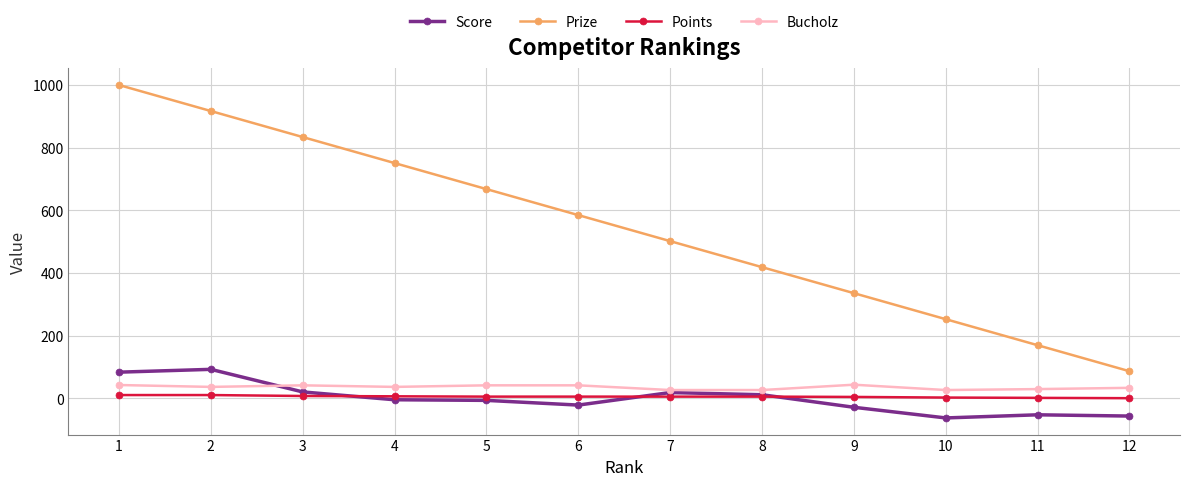

Which series has the largest total across all categories?

Prize